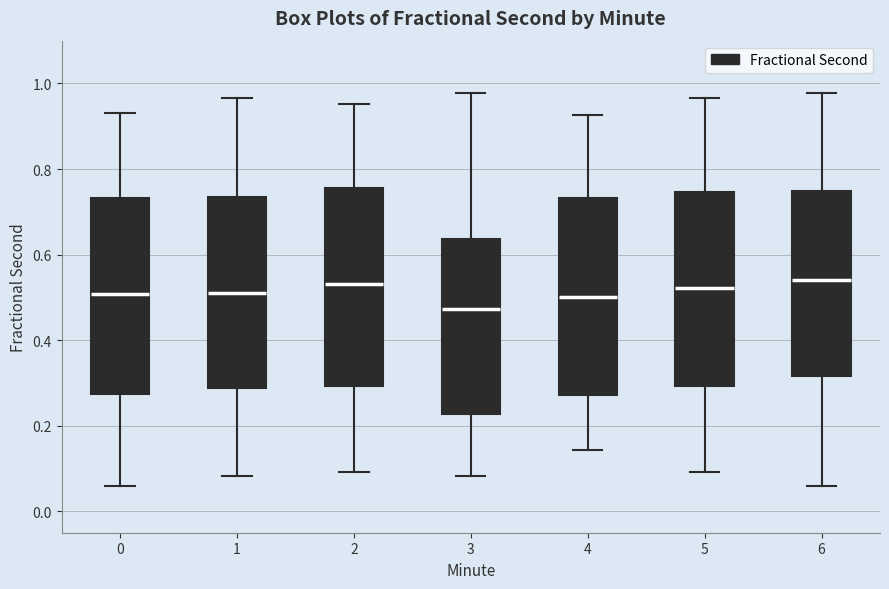

Reading left to right, read every box against the y-axis: the position of its median line, the range the box covers, and the ends of its whiskers. The values are not printed on the chart, so give them approximately, as read against the axis.

0: median 0.50, box 0.28 to 0.74, whiskers 0.06 to 0.94
1: median 0.52, box 0.28 to 0.74, whiskers 0.08 to 0.96
2: median 0.54, box 0.30 to 0.76, whiskers 0.10 to 0.96
3: median 0.48, box 0.22 to 0.64, whiskers 0.08 to 0.98
4: median 0.50, box 0.28 to 0.74, whiskers 0.14 to 0.92
5: median 0.52, box 0.30 to 0.74, whiskers 0.10 to 0.96
6: median 0.54, box 0.32 to 0.74, whiskers 0.06 to 0.98